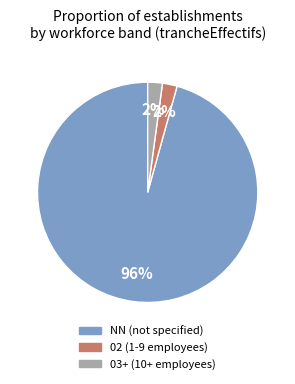

To the nearest percent, what is the difference between the largest and smallest slice percentages?

94%